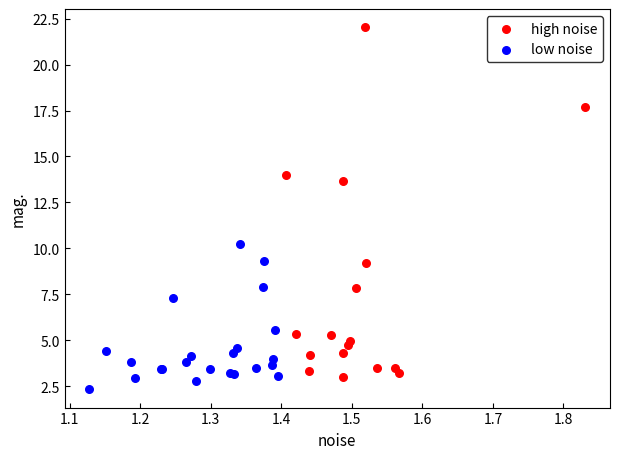

What are all the series names shown in the legend?

high noise, low noise